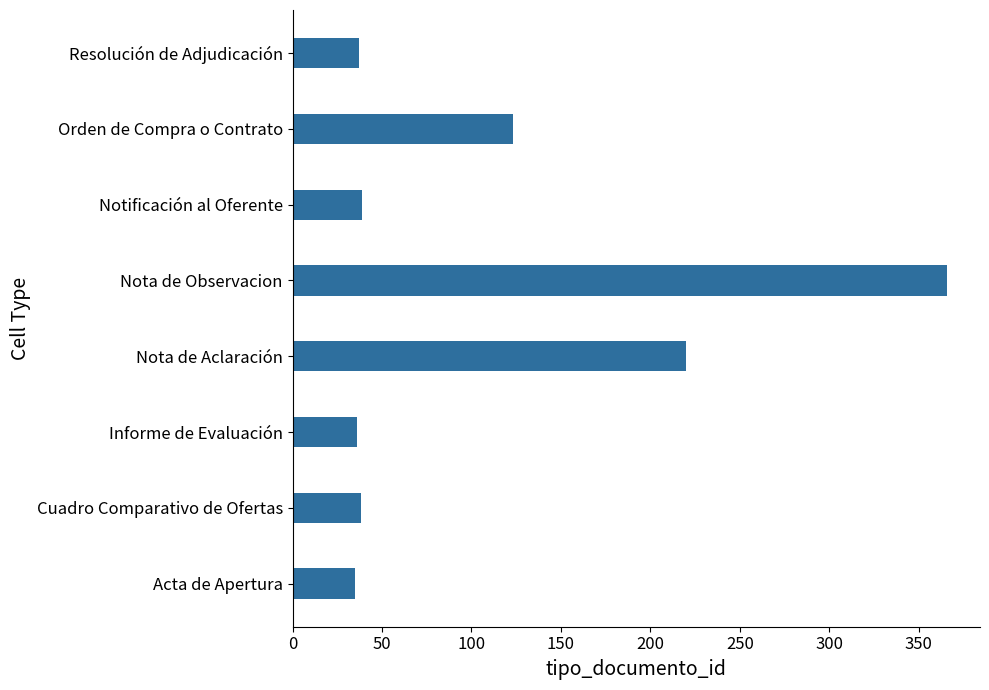

What is the ratio of the value at Informe de Evaluación to the value at Notificación al Oferente?

0.9